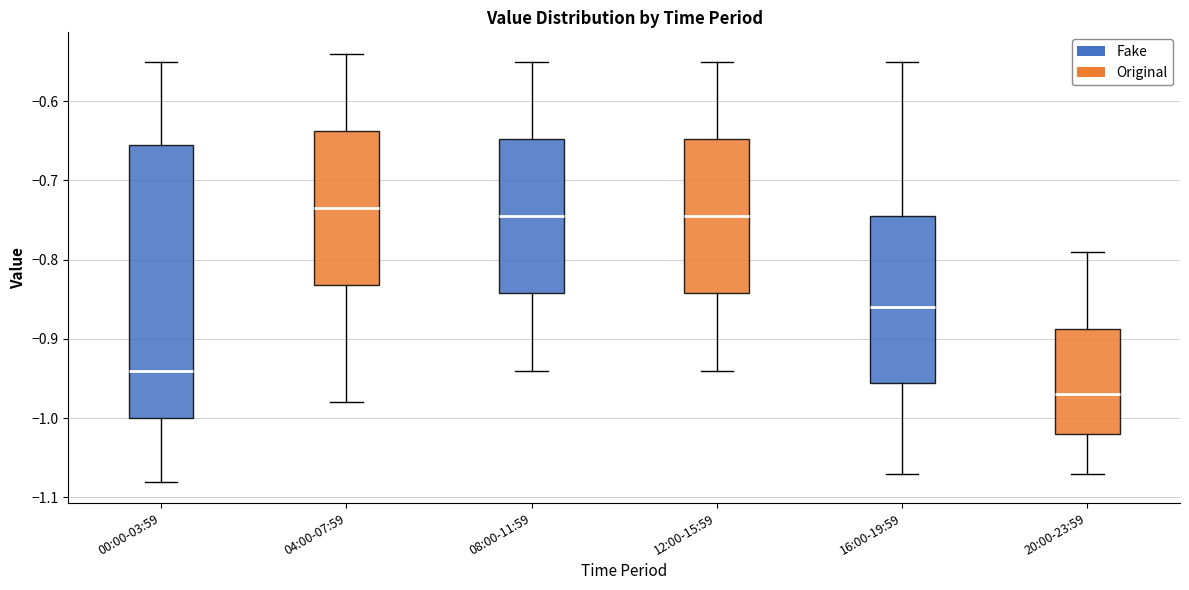

Reading left to right, transcribe this box plot: for each box, give where its median line is, the range the box spans, and where its two whiskers end, as read against the y-axis. The values are not printed on the chart, so give them approximately, as read against the axis.

00:00-03:59: median -0.94, box -1.00 to -0.65, whiskers -1.08 to -0.55
04:00-07:59: median -0.73, box -0.83 to -0.64, whiskers -0.98 to -0.54
08:00-11:59: median -0.74, box -0.84 to -0.65, whiskers -0.94 to -0.55
12:00-15:59: median -0.74, box -0.84 to -0.65, whiskers -0.94 to -0.55
16:00-19:59: median -0.86, box -0.95 to -0.74, whiskers -1.07 to -0.55
20:00-23:59: median -0.97, box -1.02 to -0.89, whiskers -1.07 to -0.79